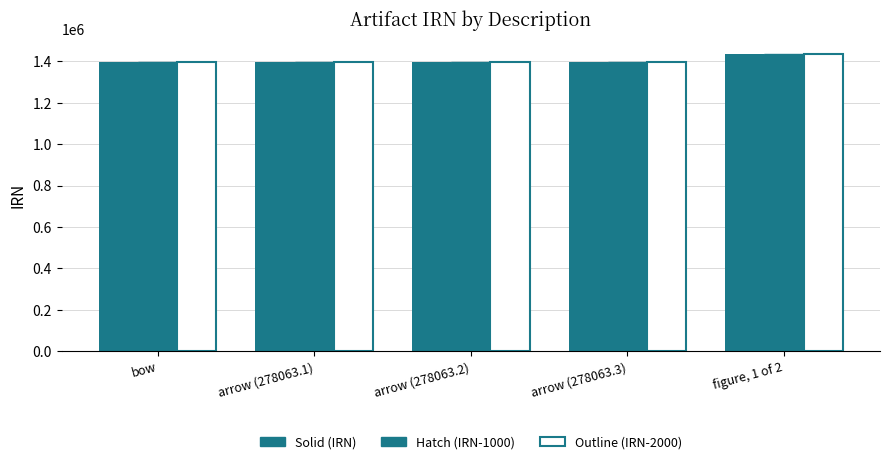

What is the label of the 2nd bar from the left?

arrow (278063.1)